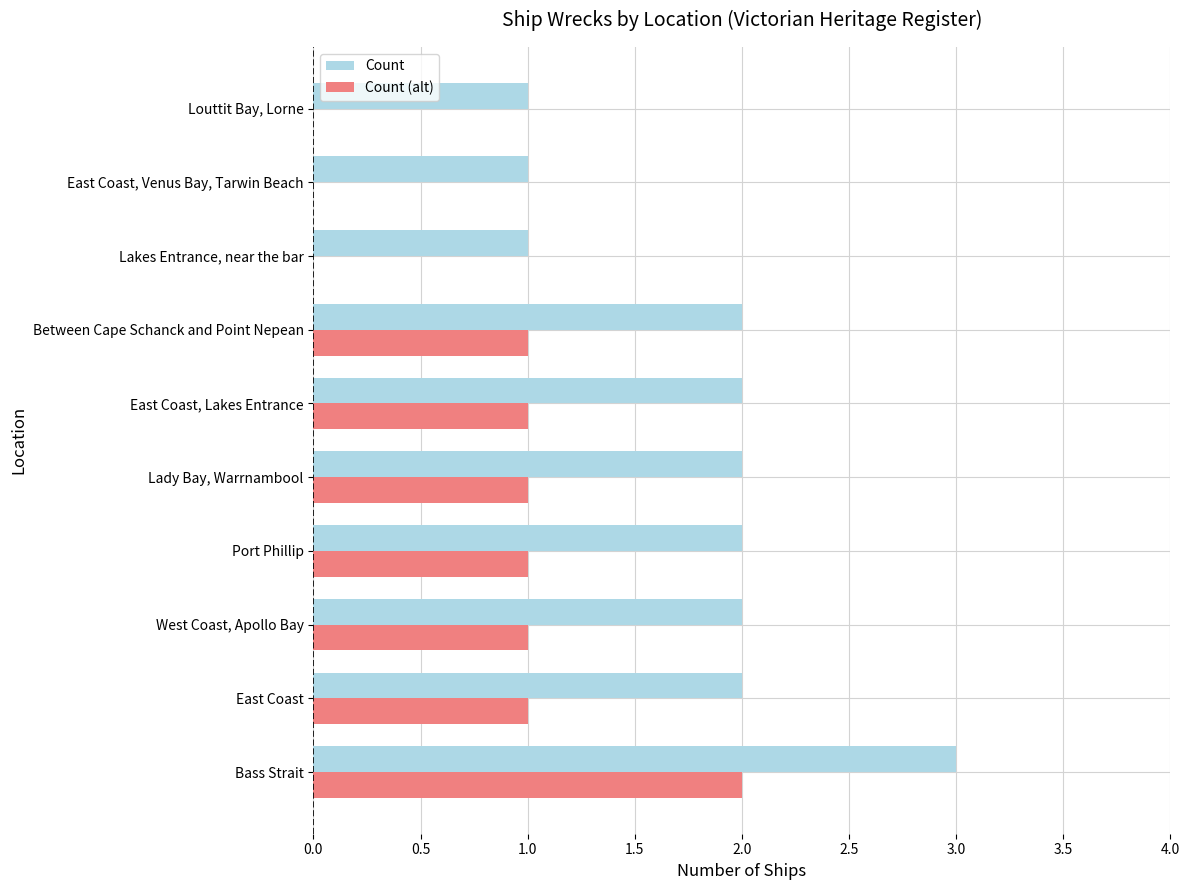

True or false: Count (alt) has a value of 1 at West Coast, Apollo Bay.

True